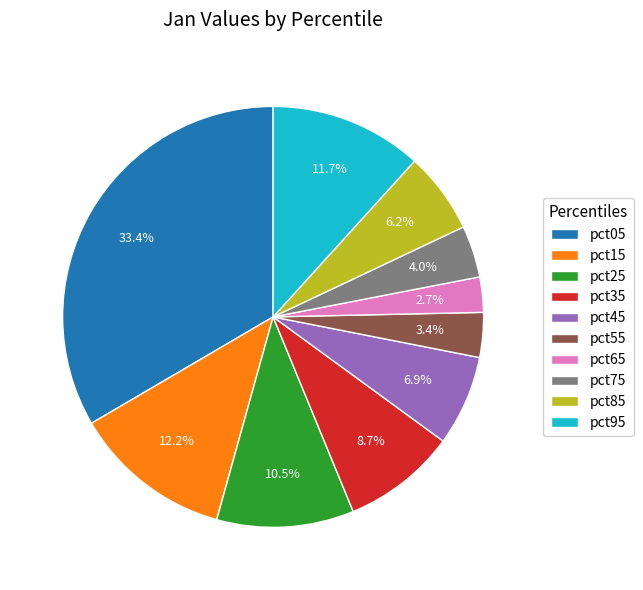

To the nearest percent, what portion does pct45 represent?

7%